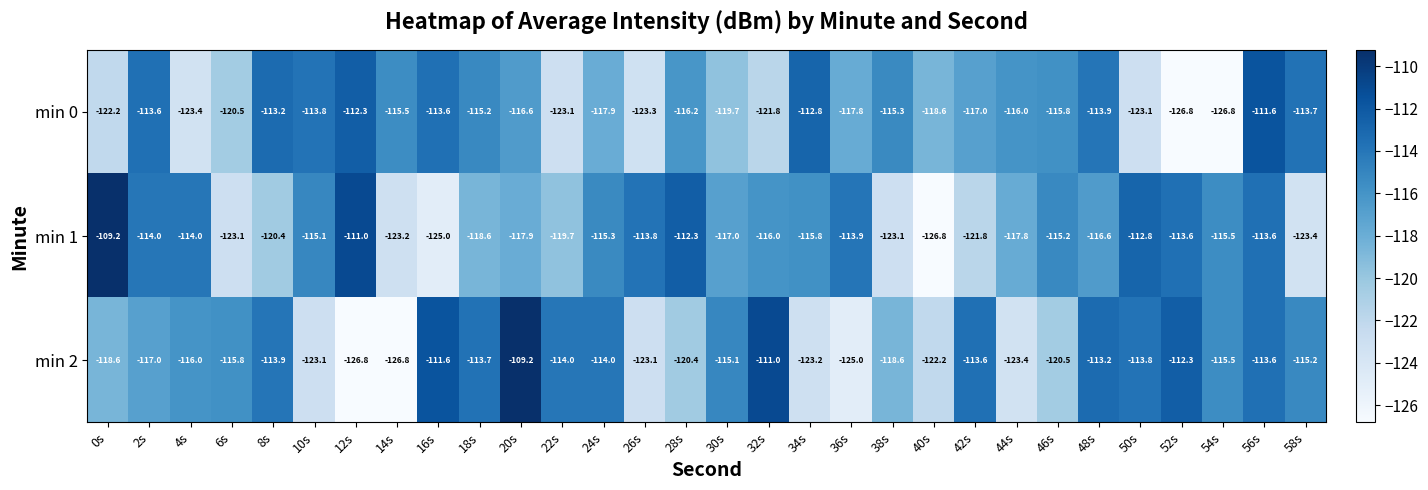

True or false: min 0 has a value of -112.3 at 12s.

True